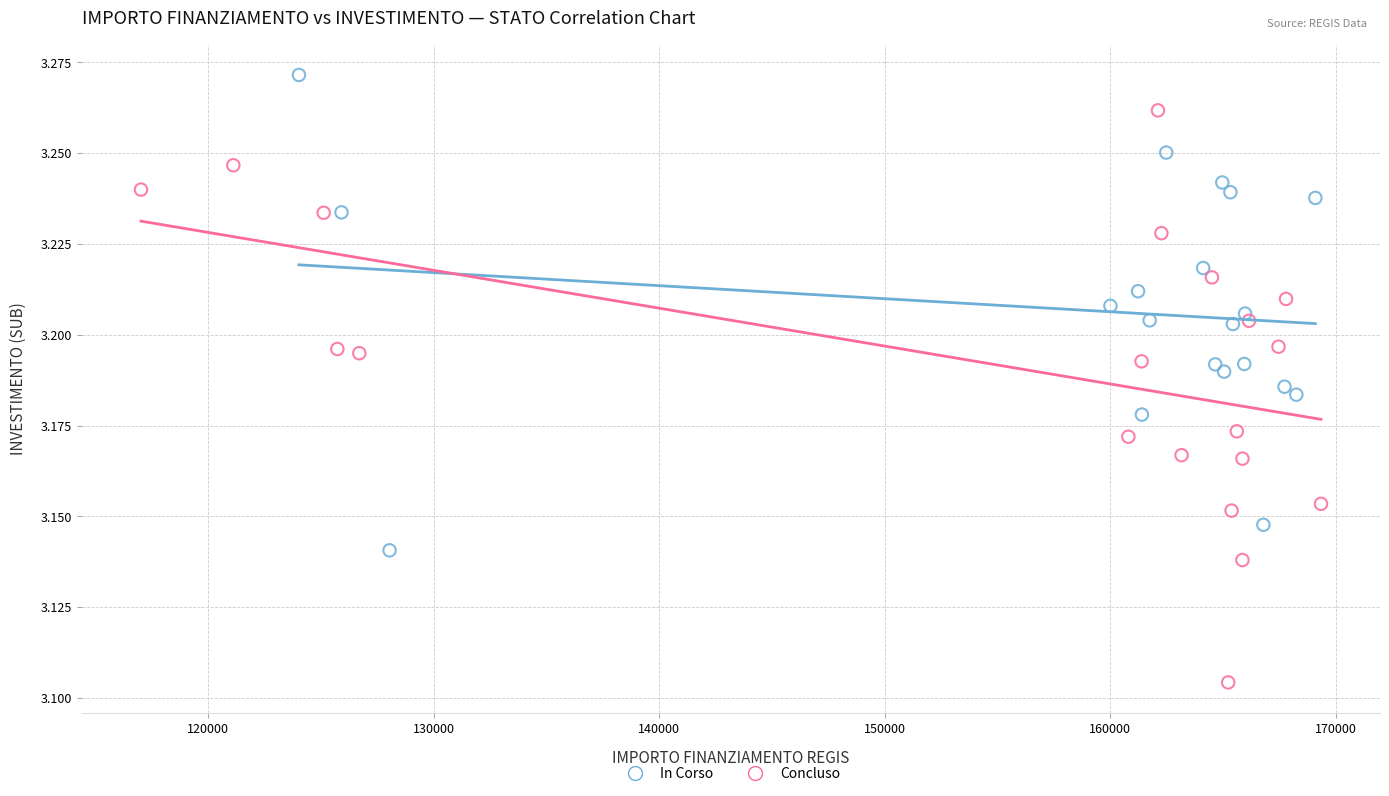

Which series has the widest spread of Y values?

Concluso